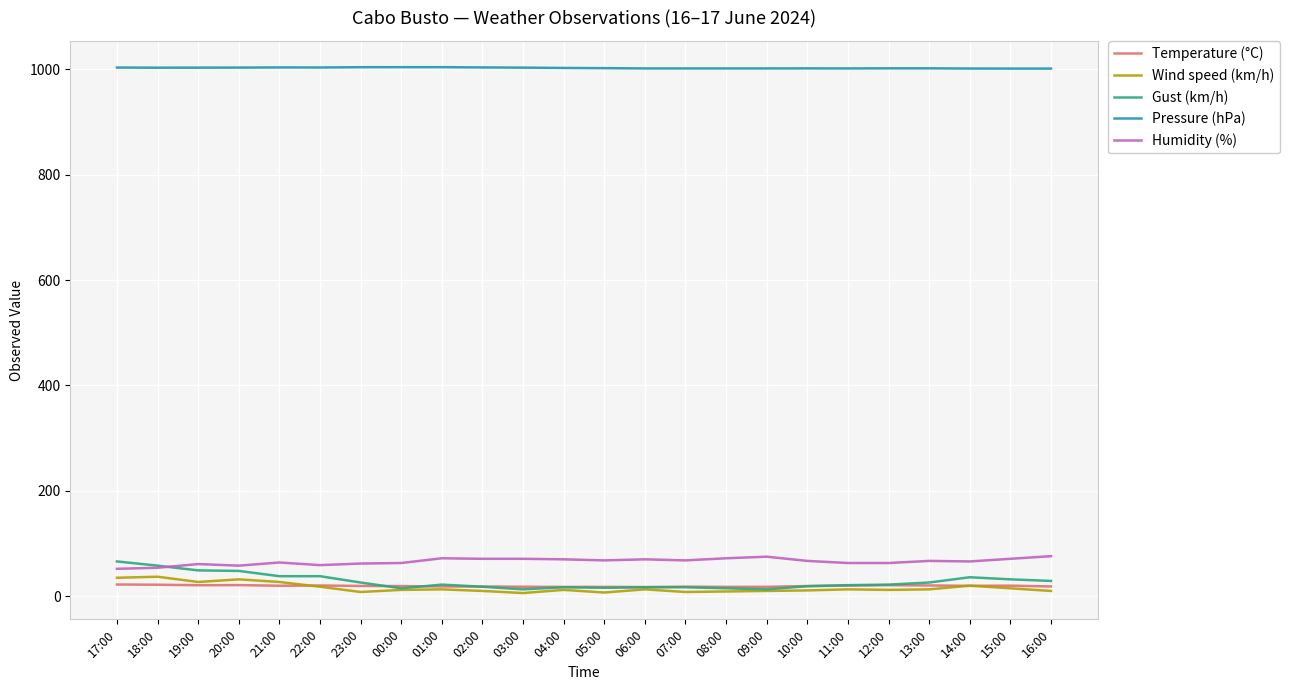

Which series has the widest spread of values?

Gust (km/h)